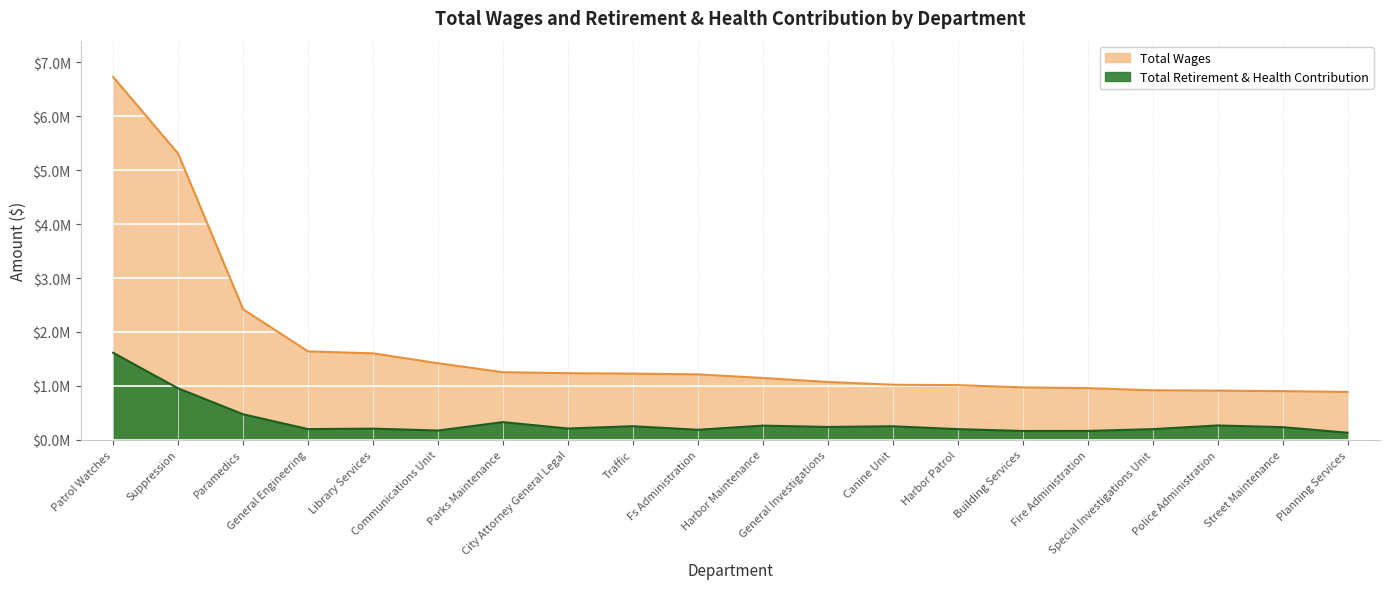

What position from the left is Building Services?

15